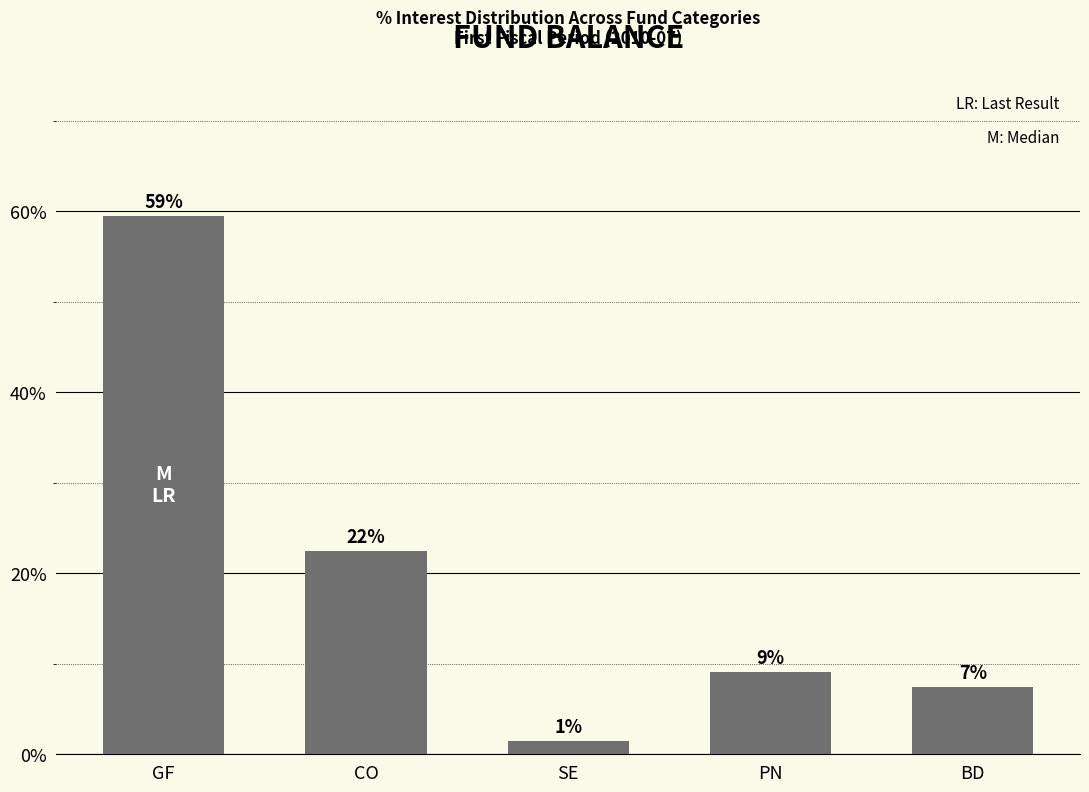

What is the maximum value shown in the chart?

0.6